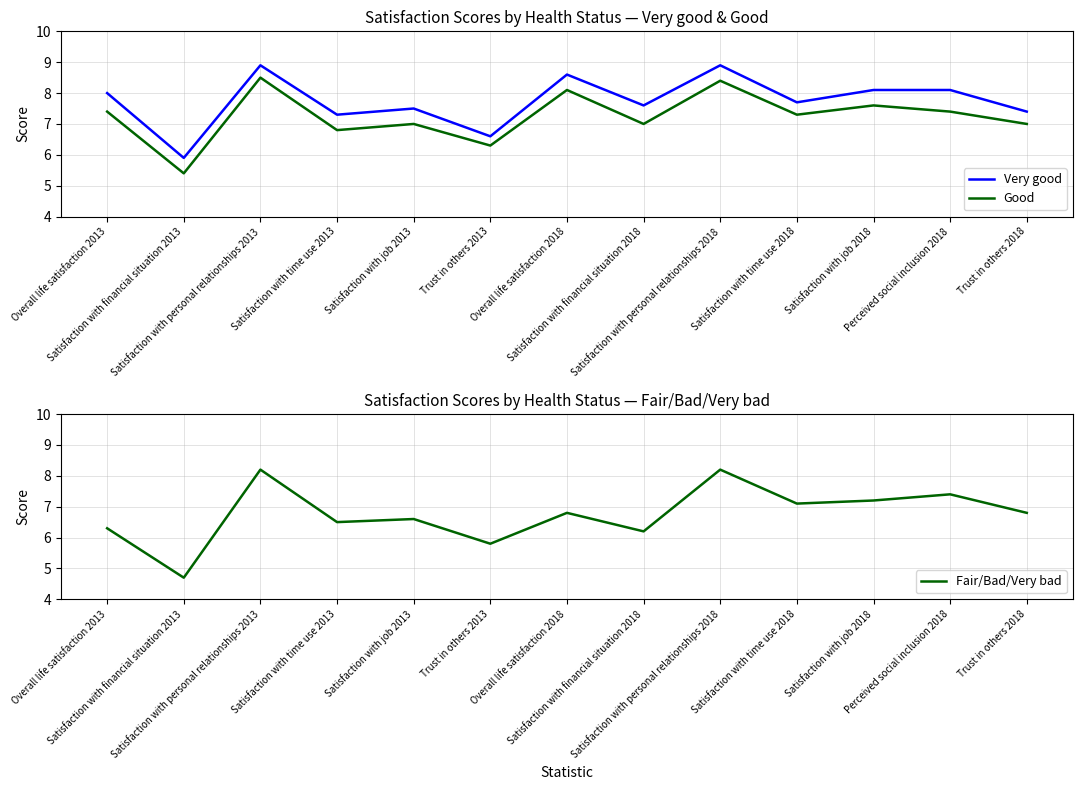

What is the value of the Good point at the 7th from the left?

8.1